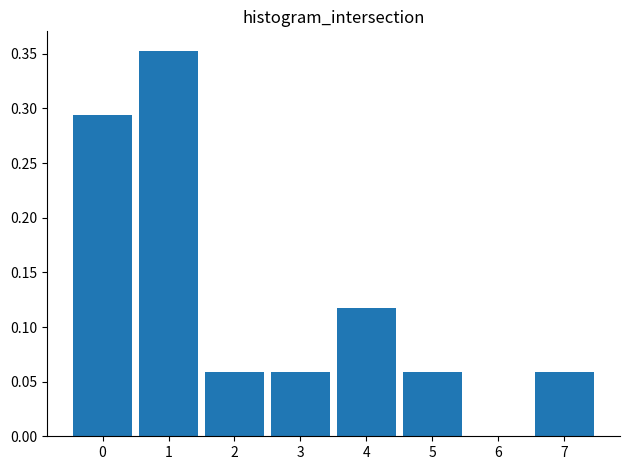

What is the change in value from 1 to 6?

-0.4